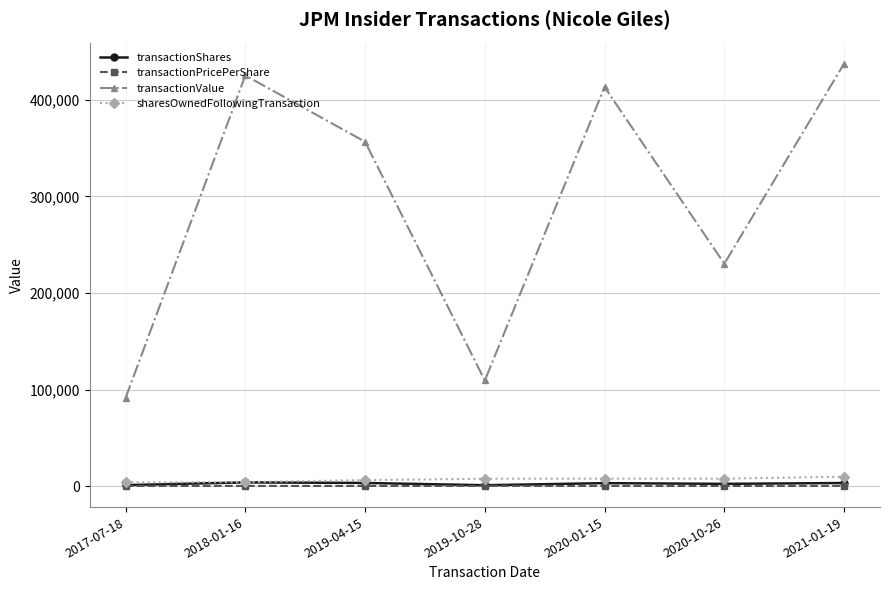

Which category has the highest value across all series?

2021-01-19